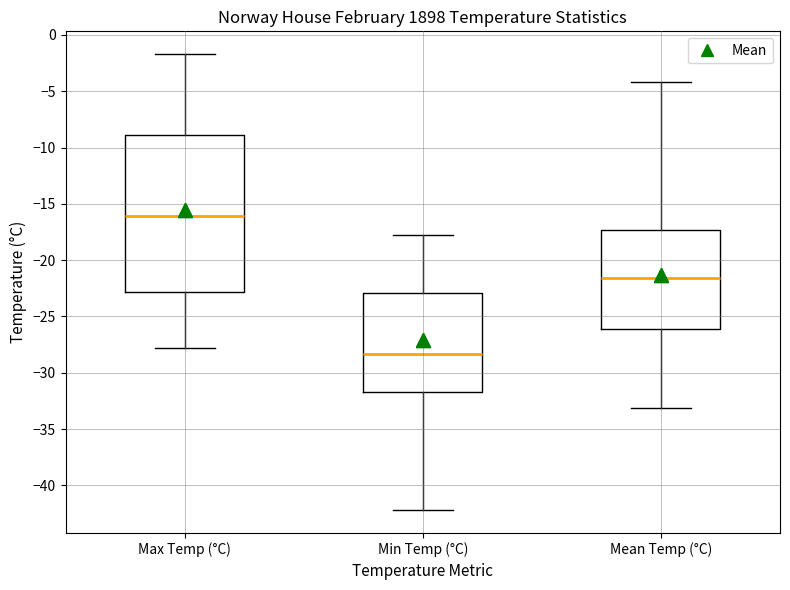

Which box's median line is the highest?

Max Temp (°C)